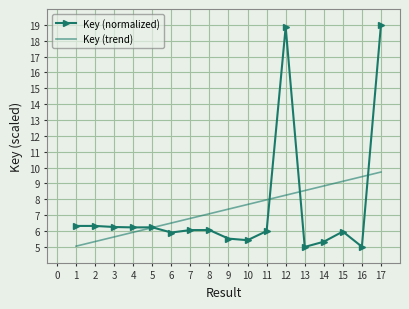

At which category is the sum across all series the highest?

17